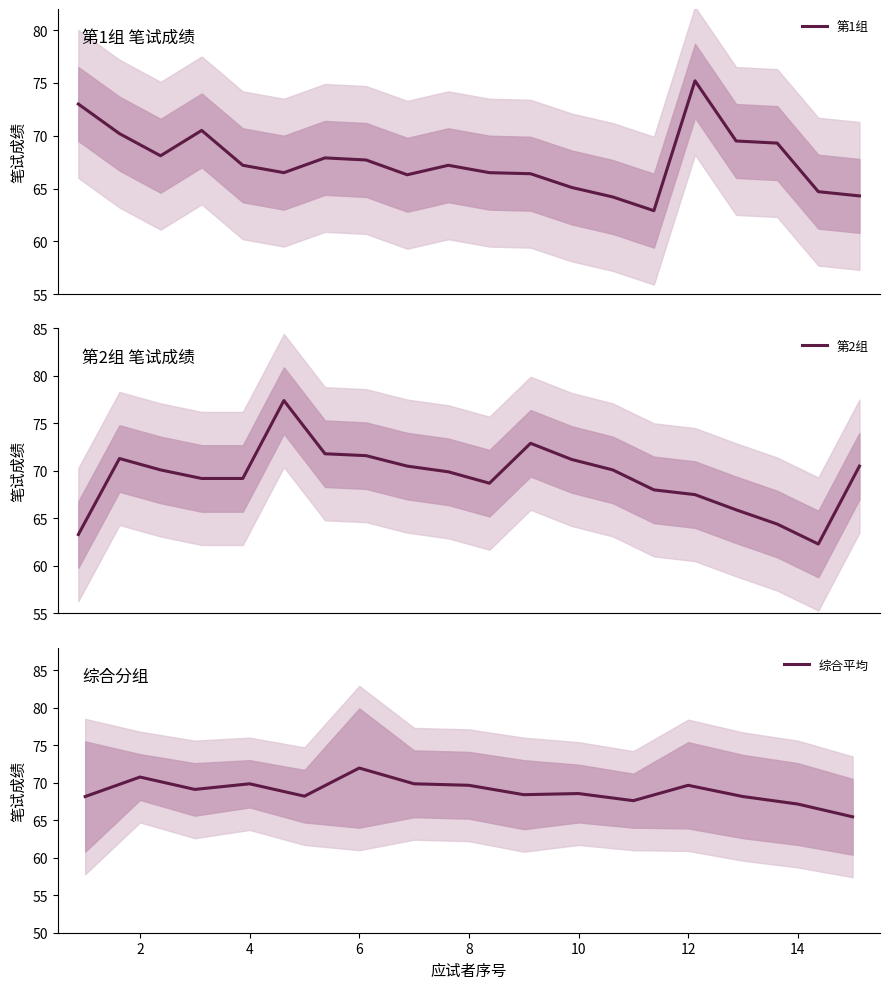

How many interior local valleys does the 第1组 series have?

4